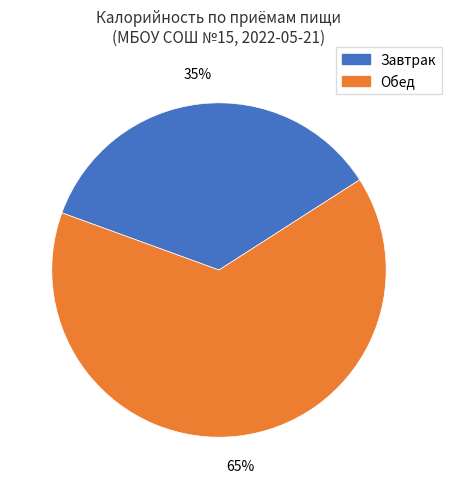

What percentage is the Обед slice, to the nearest percent?

65%